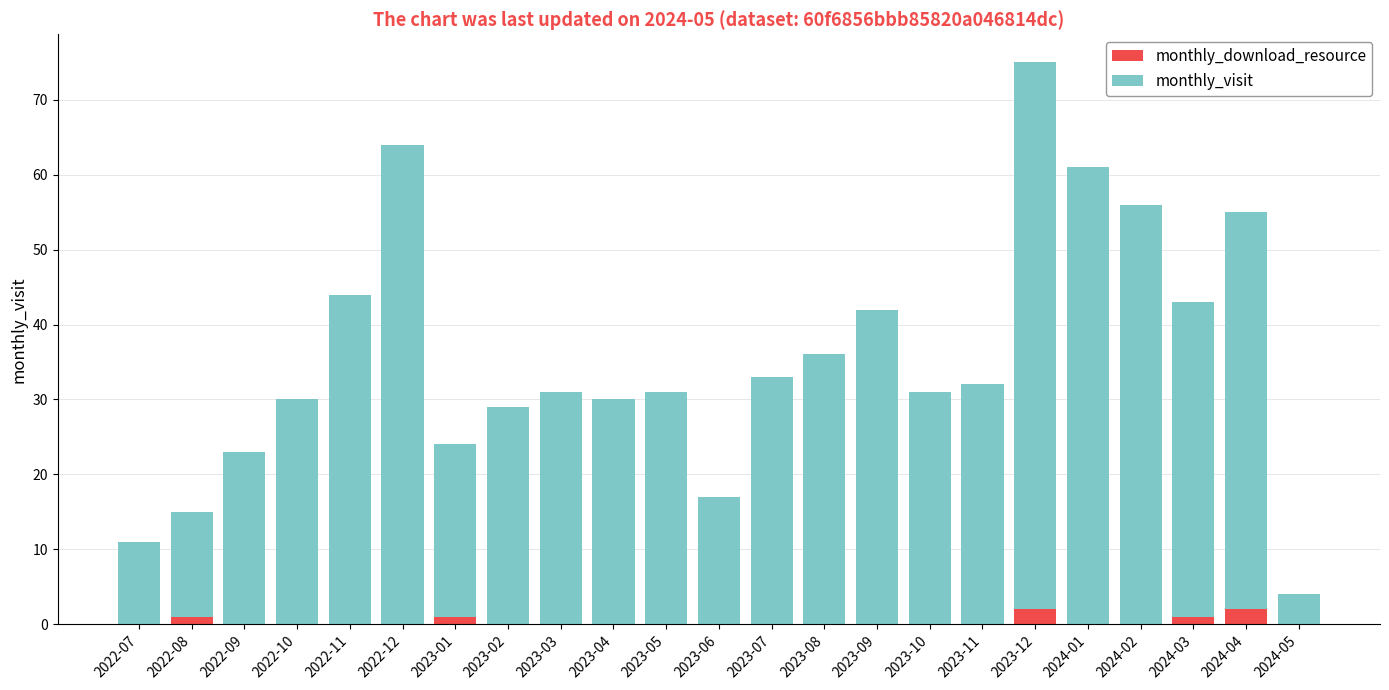

The value of monthly_download_resource at 2023-05 is 0. True or false?

True